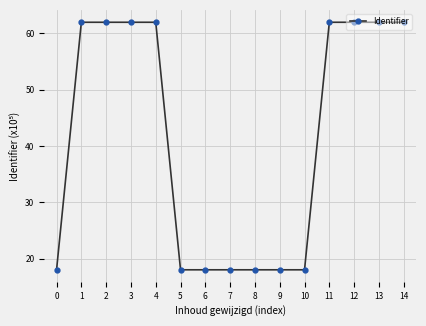

Reading left to right, transcribe all the data shown in this chart.

0=18.0	1=62.0	2=62.0	3=62.0	4=62.0	5=18.0	6=18.0	7=18.0	8=18.0	9=18.0	10=18.0	11=62.0	12=62.0	13=62.0	14=62.0